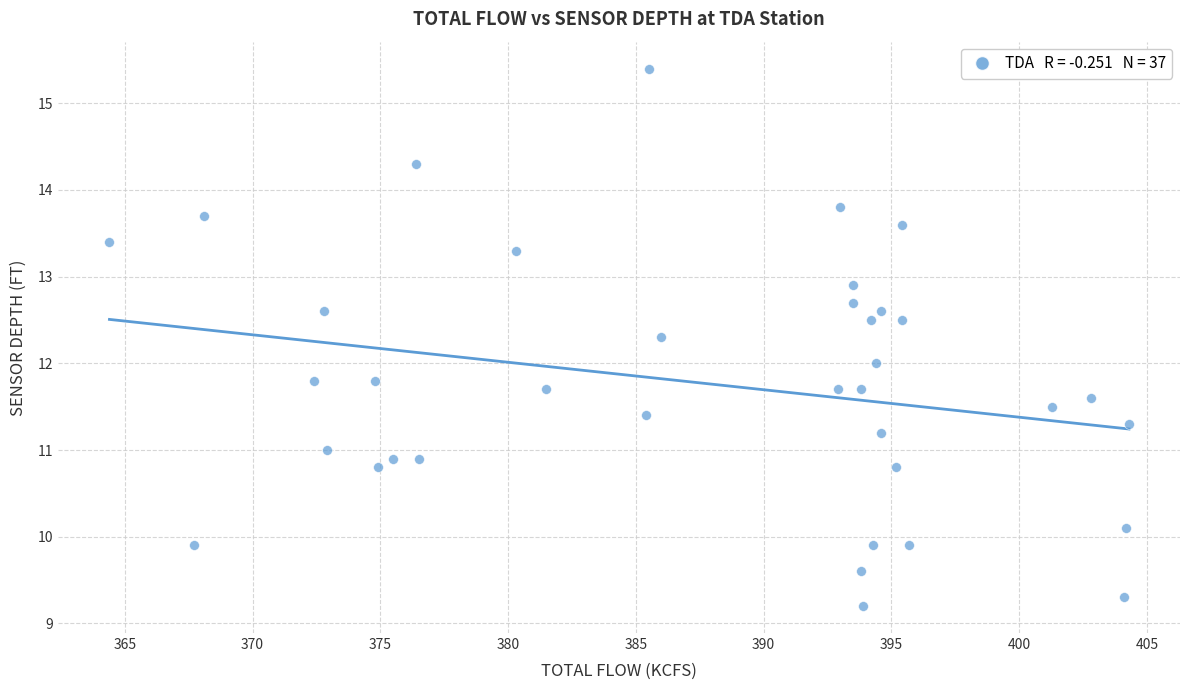

What is the range of Y values (max minus min)?

6.2